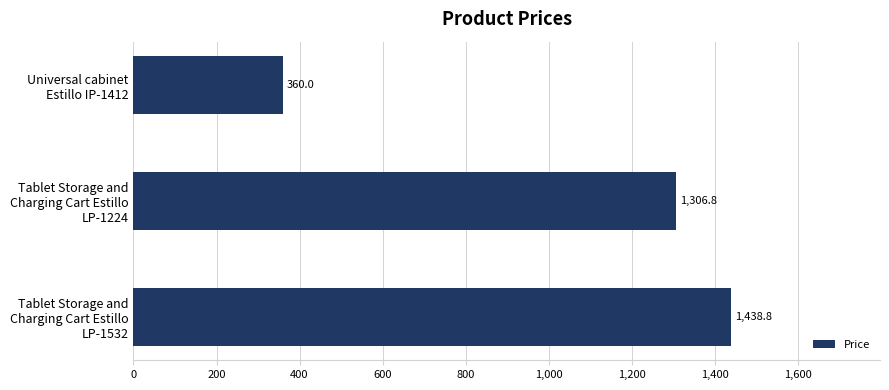

What is the average value?

1035.2